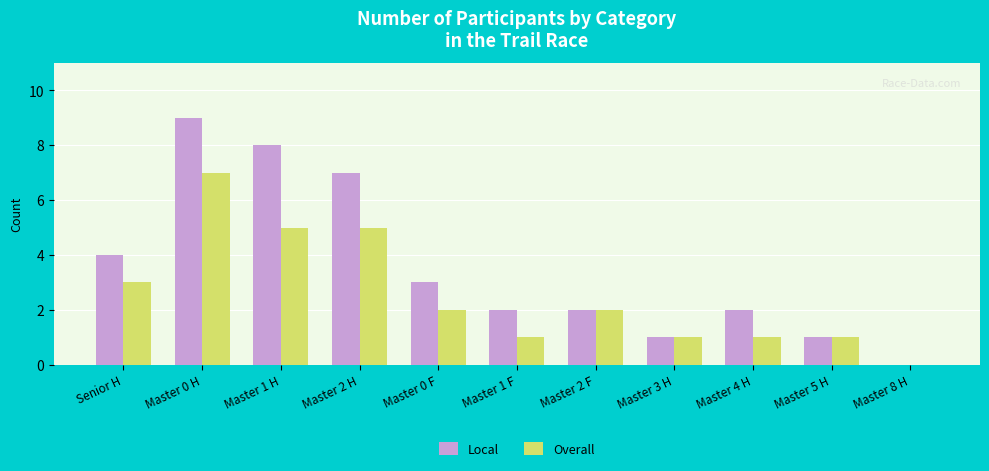

What is the total value across all series at Master 2 F?

4